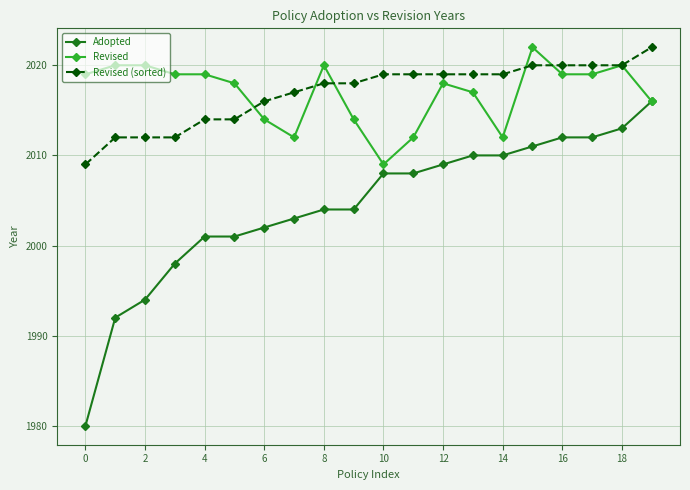

At how many categories does at least one series exceed 1997?

20